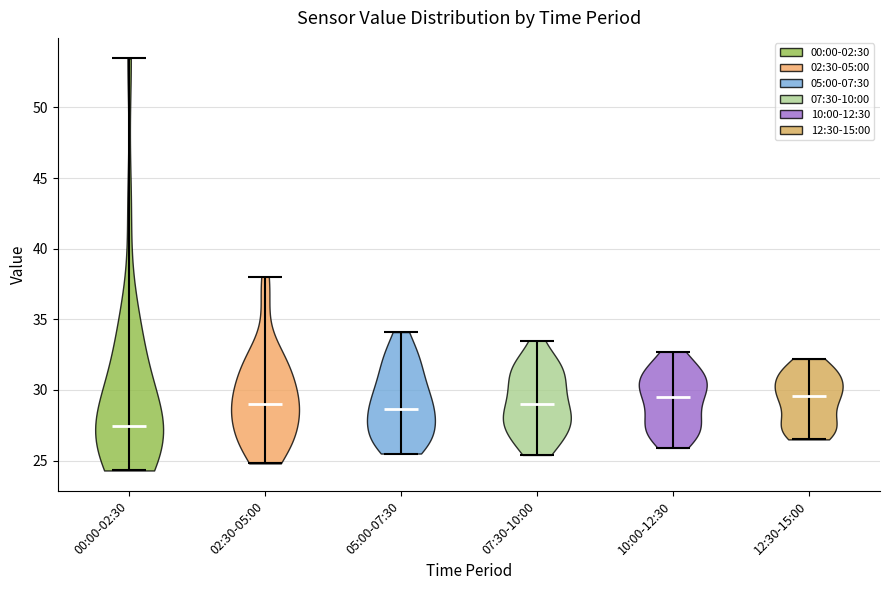

Reading left to right, read every violin against the y-axis: where its median line is, and the lowest and highest points it reaches. The values are not printed on the chart, so give them approximately, as read against the axis.

00:00-02:30: median line 27.5, lowest point 24.5, highest point 53.5
02:30-05:00: median line 29.0, lowest point 25.0, highest point 38.0
05:00-07:30: median line 28.5, lowest point 25.5, highest point 34.0
07:30-10:00: median line 29.0, lowest point 25.5, highest point 33.5
10:00-12:30: median line 29.5, lowest point 26.0, highest point 32.5
12:30-15:00: median line 29.5, lowest point 26.5, highest point 32.0